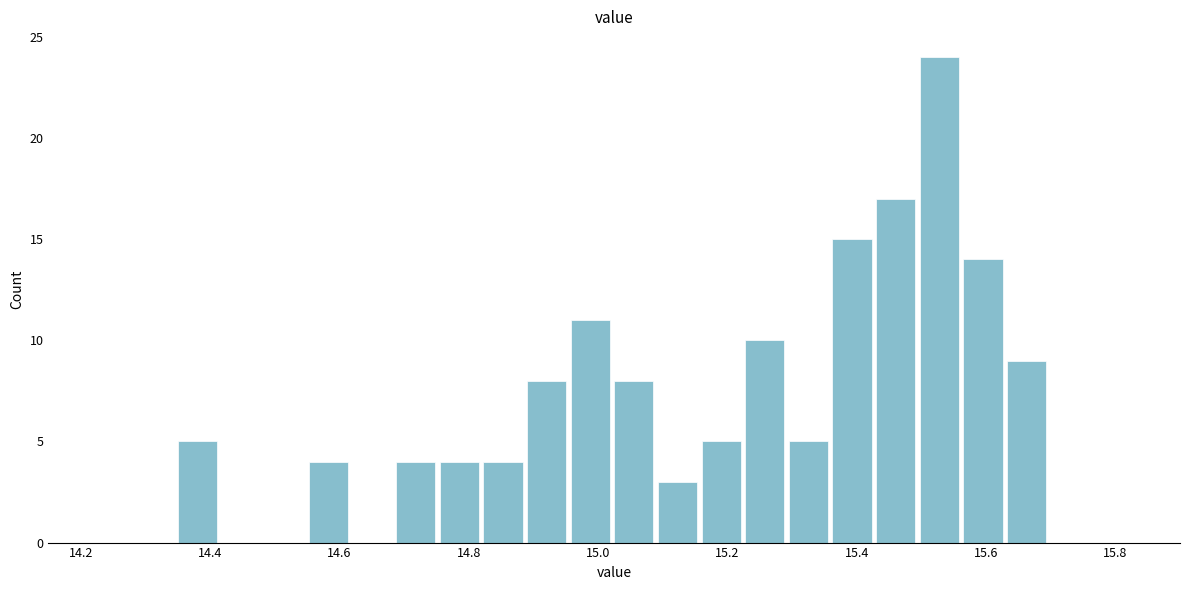

Around what value on the x-axis is the tallest bar? Give the approximate position of its centre, as read against the axis.

15.52